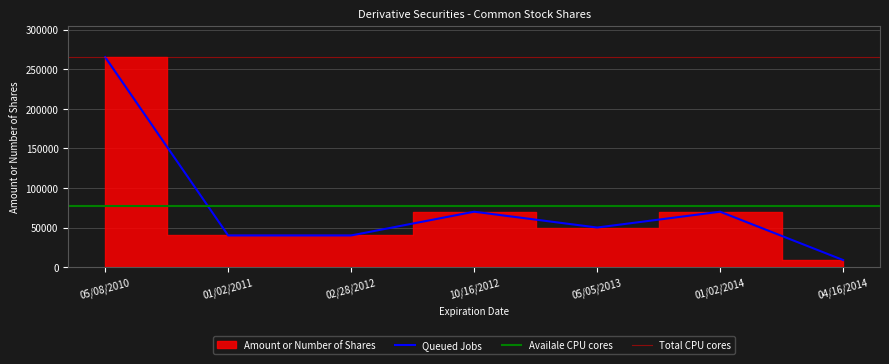

What is the smallest value displayed?

8920